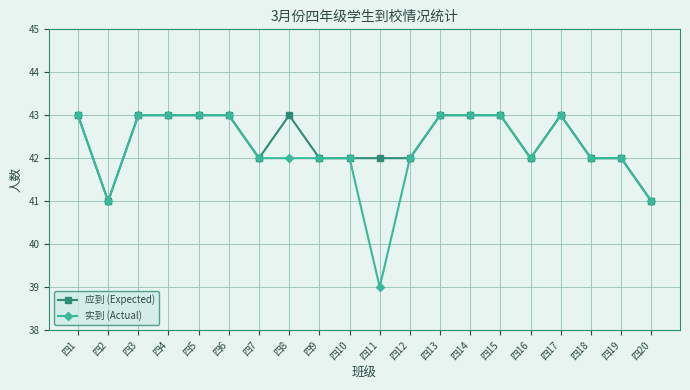

Which series has the largest range (max minus min)?

实到 (Actual)